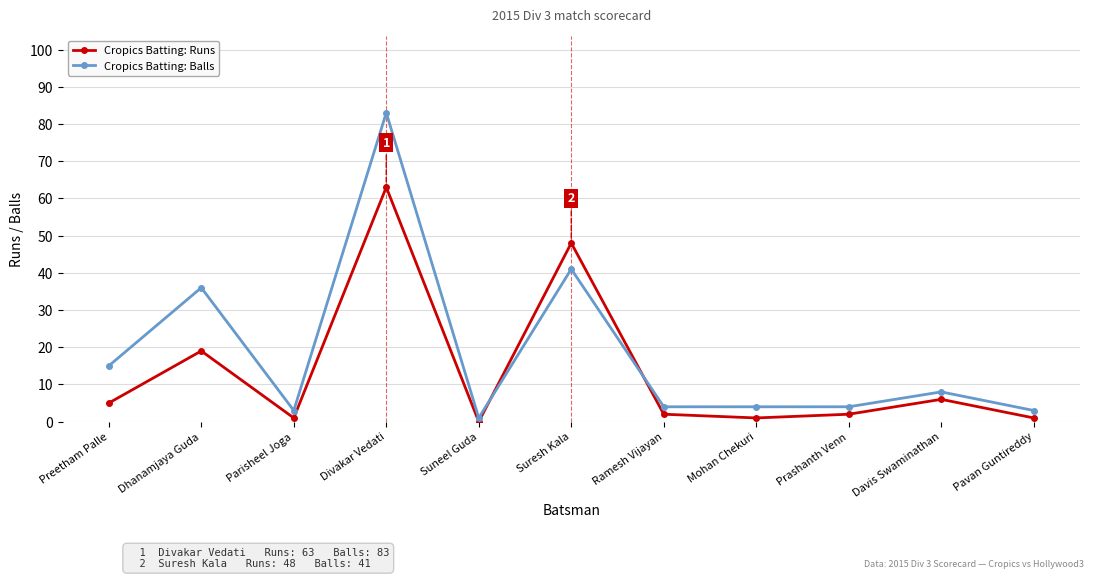

Reading left to right, what are all the values shown in this chart?

Cropics Batting: Runs: Preetham Palle=5	Dhanamjaya Guda=19	Parisheel Joga=1	Divakar Vedati=63	Suneel Guda=0	Suresh Kala=48	Ramesh Vijayan=2	Mohan Chekuri=1	Prashanth Venn=2	Davis Swaminathan=6	Pavan Guntireddy=1
Cropics Batting: Balls: Preetham Palle=15	Dhanamjaya Guda=36	Parisheel Joga=3	Divakar Vedati=83	Suneel Guda=1	Suresh Kala=41	Ramesh Vijayan=4	Mohan Chekuri=4	Prashanth Venn=4	Davis Swaminathan=8	Pavan Guntireddy=3